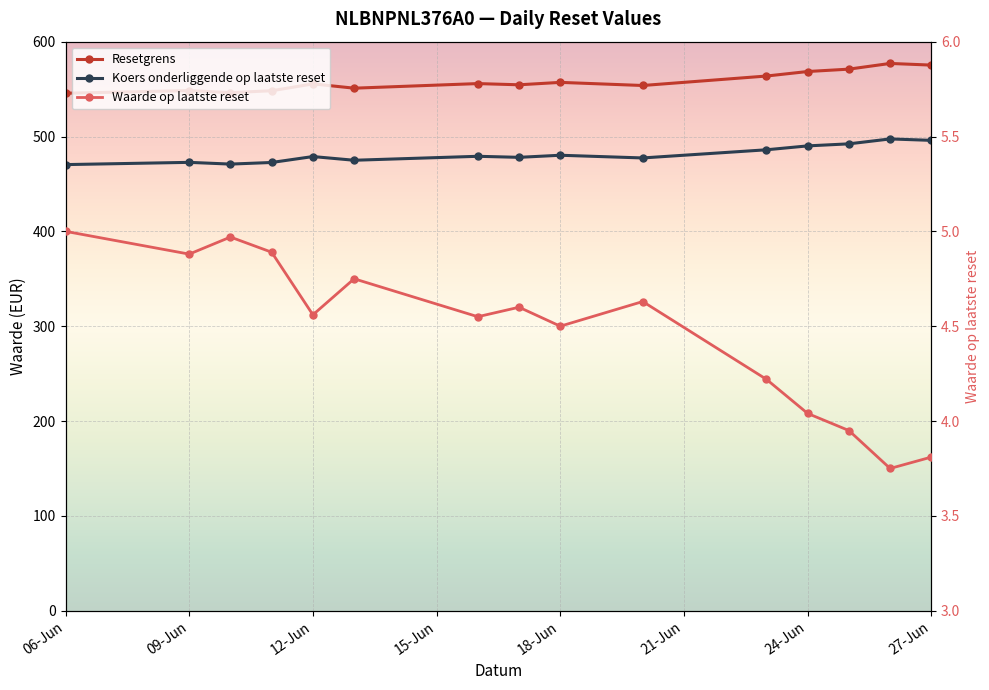

How many interior local valleys does the Waarde op laatste reset series have?

5